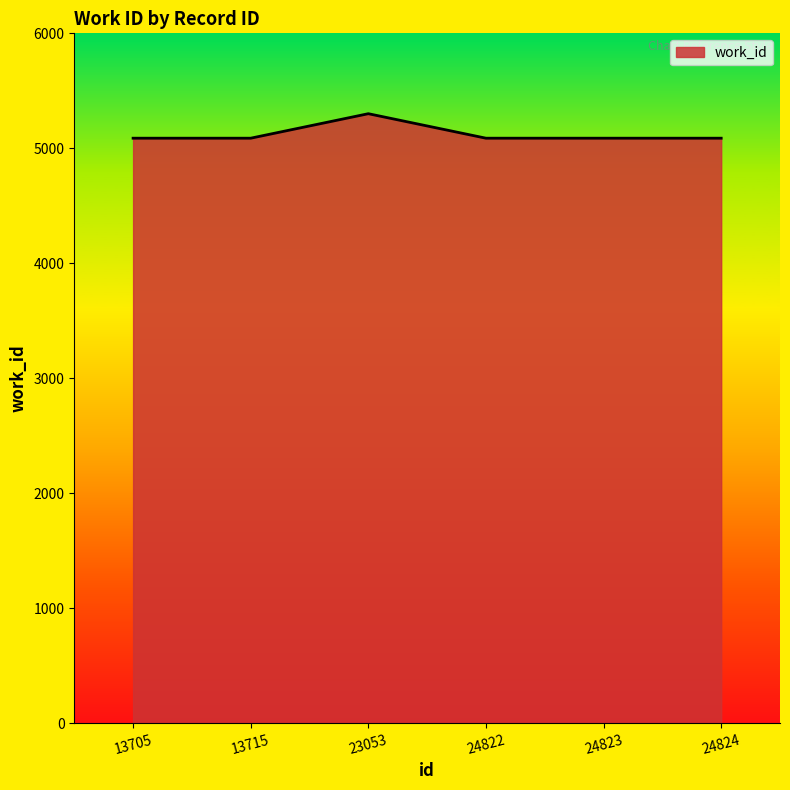

Read the value at 13705.

5088